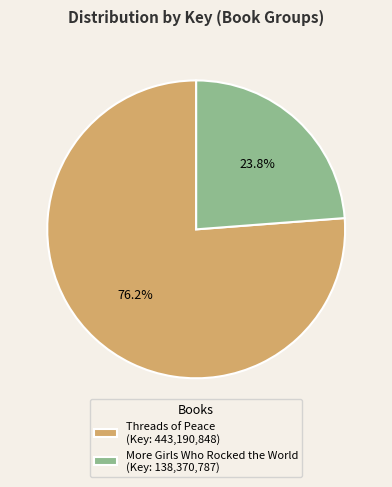

To the nearest percent, what percentage of the pie is Threads of Peace?

76%